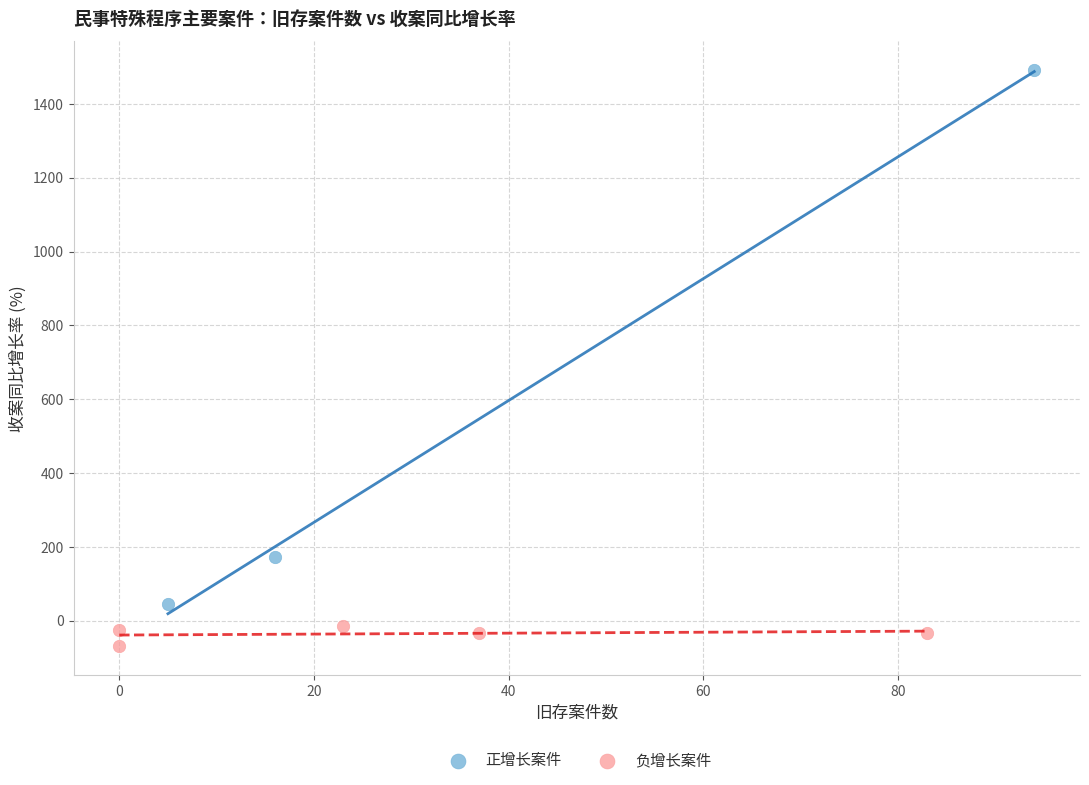

What are all the series names shown in the legend?

正增长案件, 负增长案件